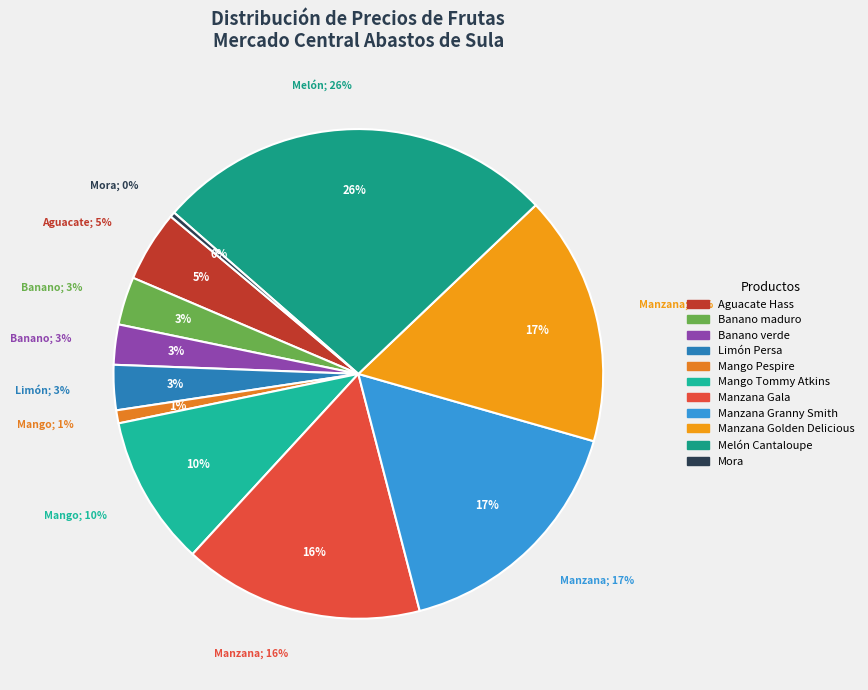

What is the largest slice in the pie chart?

Melón Cantaloupe